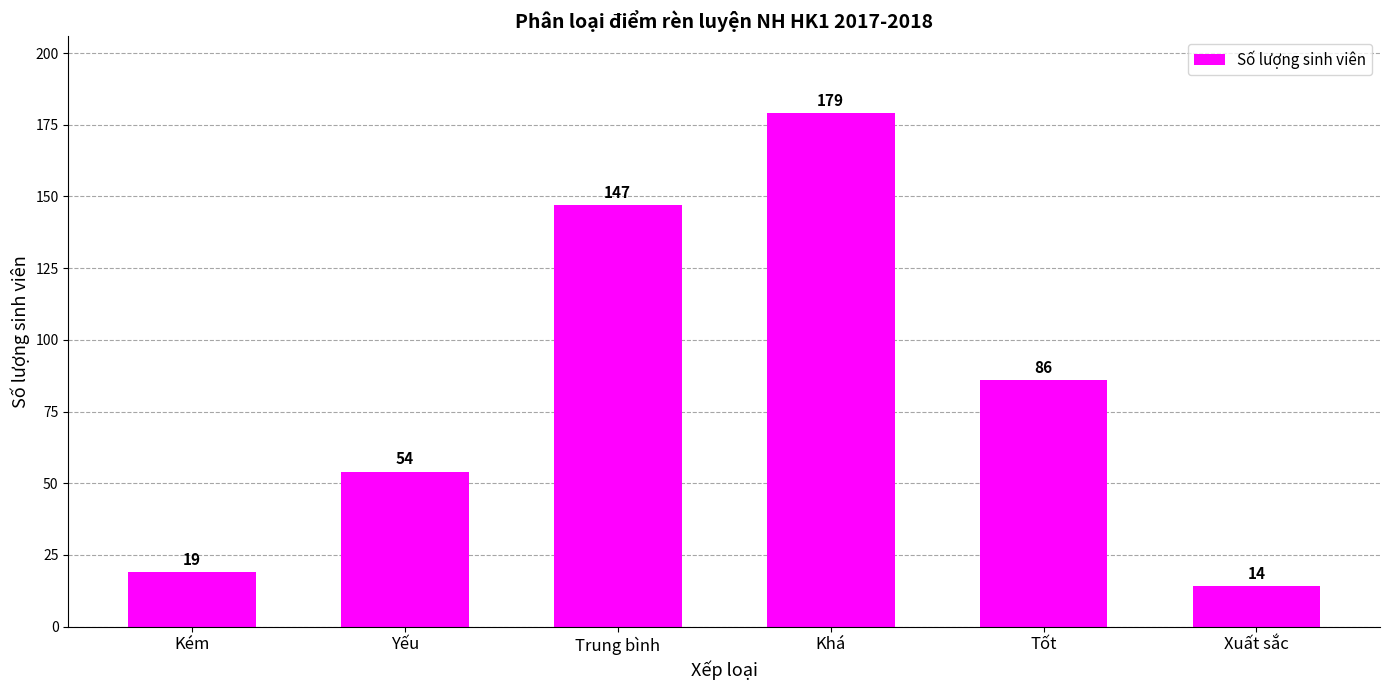

Reading right to left, list all the values displayed in this chart.

Xuất sắc=14	Tốt=86	Khá=179	Trung bình=147	Yếu=54	Kém=19